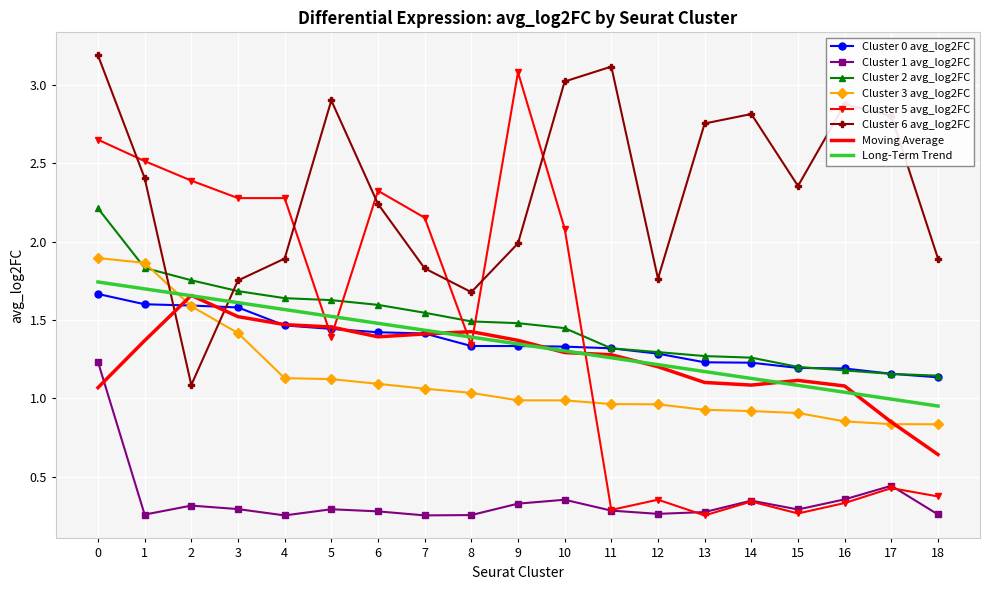

True or false: Cluster 1 avg_log2FC has a value of 0.3 at 15.

True